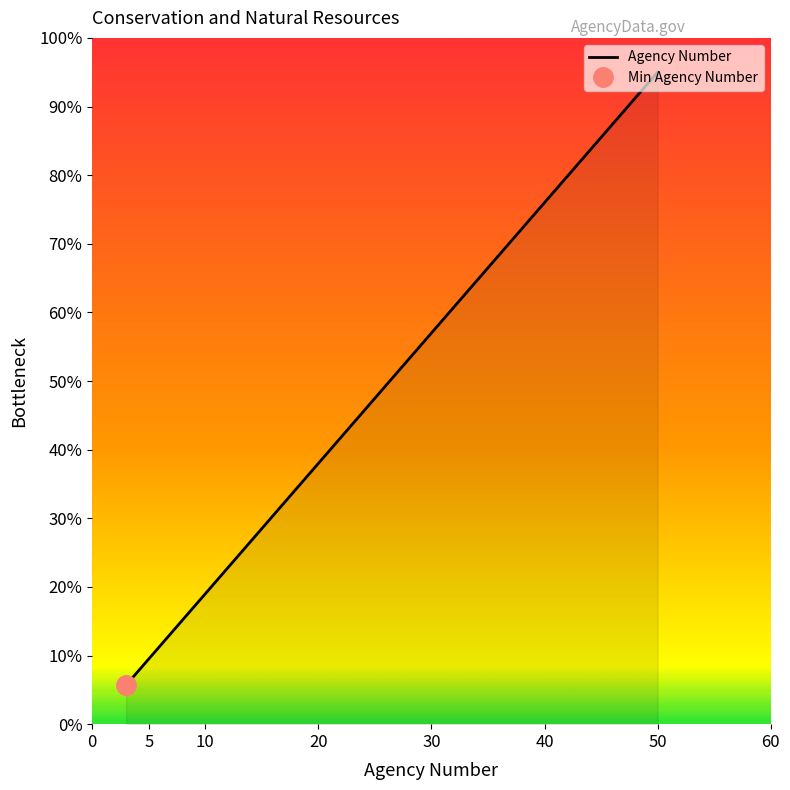

The Agency Number series shows 9.5 at 5. True or false?

True